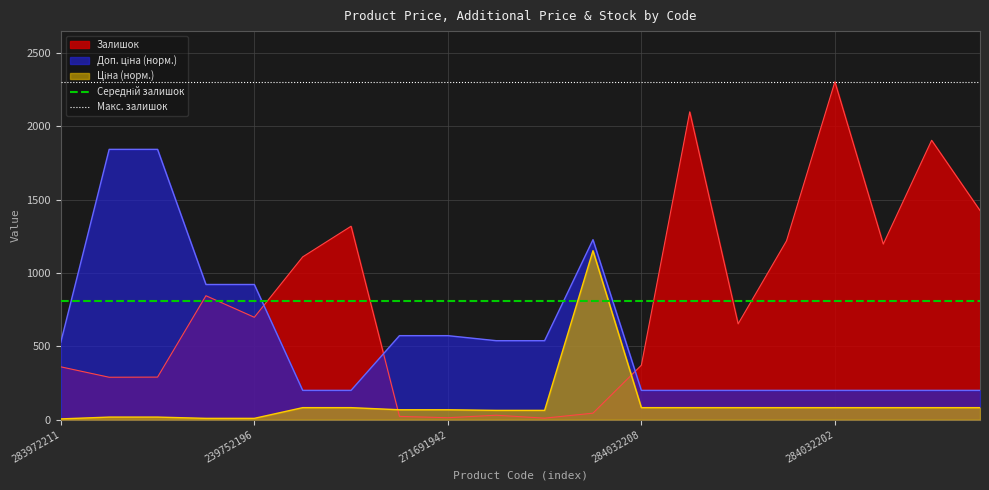

True or false: Залишок has a value of 184.8 at 284032208.

False